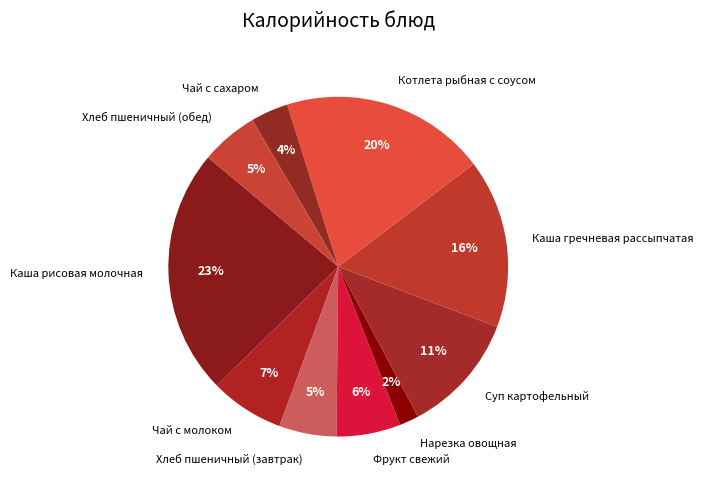

Combined, do Хлеб пшеничный (завтрак) and Чай с молоком account for over 50%?

No